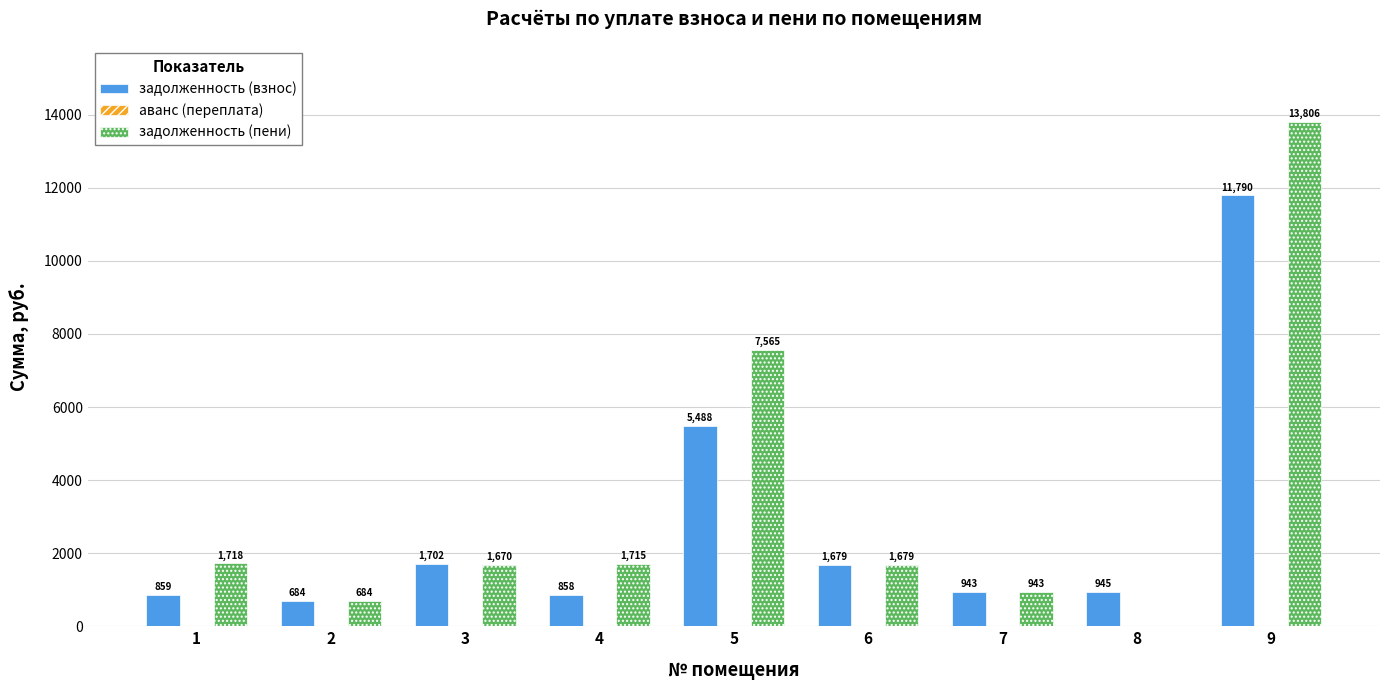

What is the sum of the задолженность (пени) values at 1 and 4?

3433.0